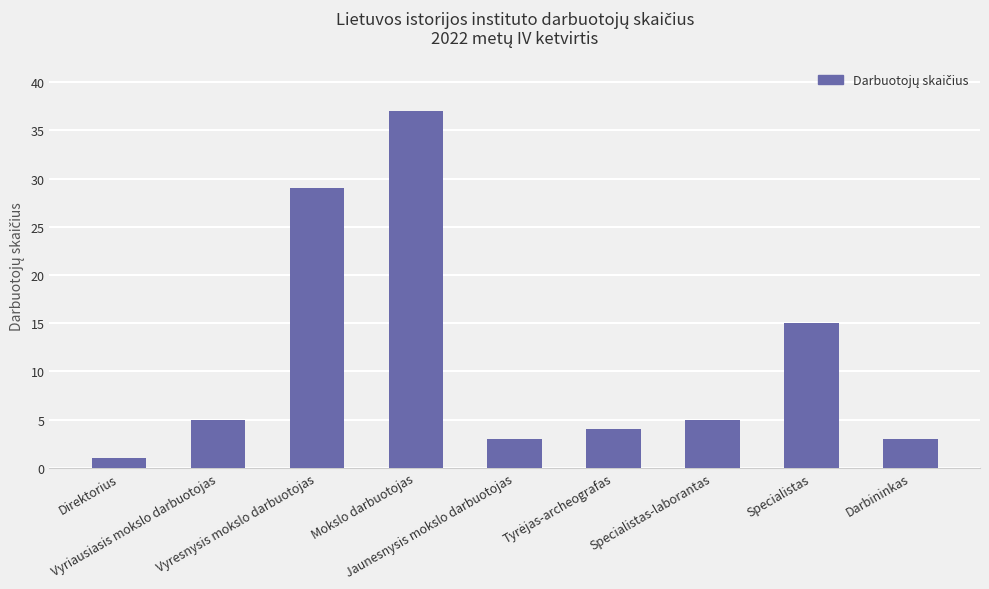

How many series are shown in this chart?

1